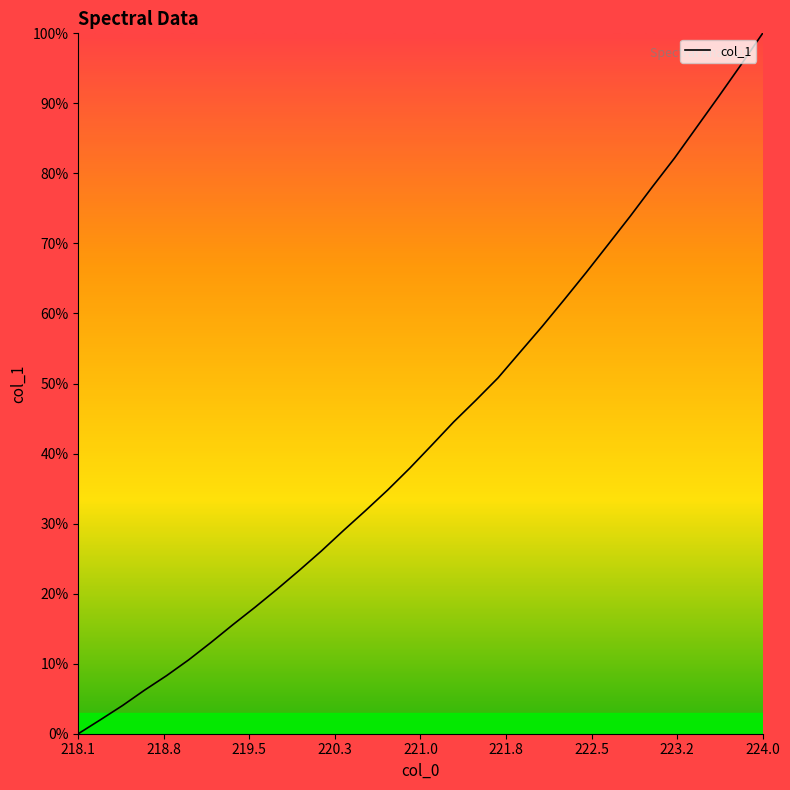

Does the chart display data point markers on the line(s)?

No